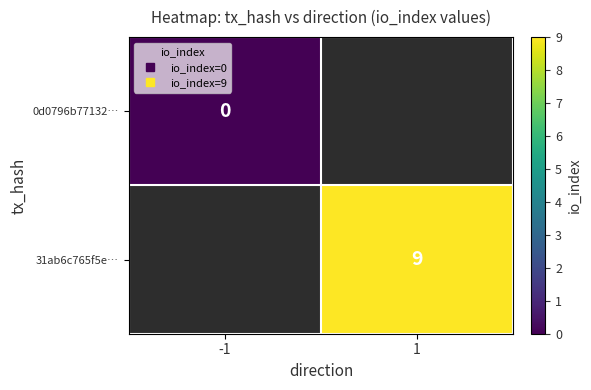

Where is 0d0796b77132… nearest to the value 0?

-1